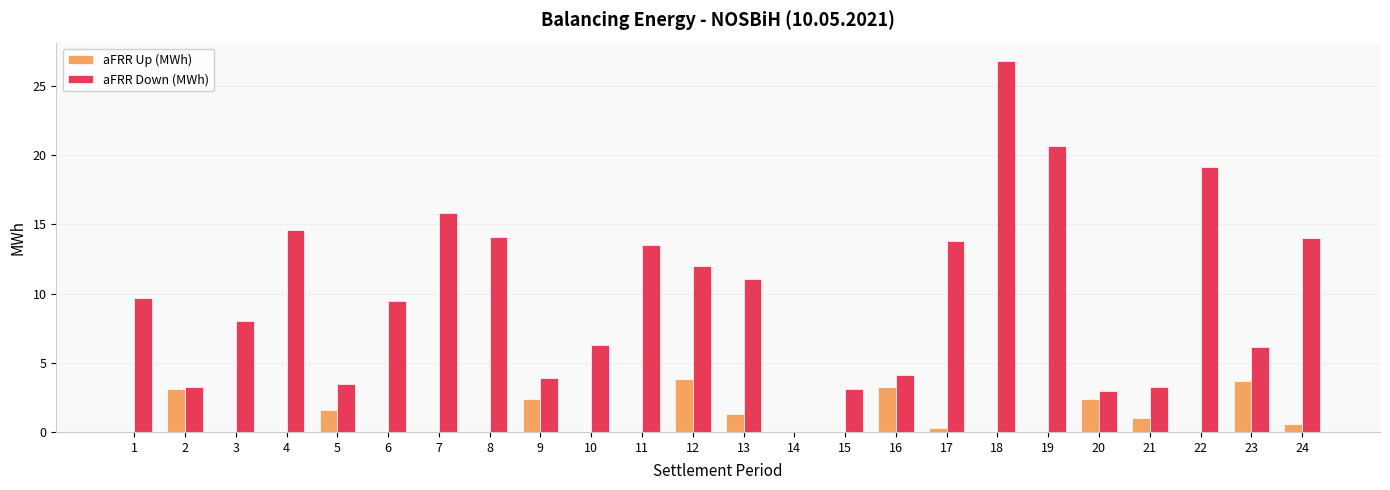

Are the bars grouped side by side (vs. stacked)?

Yes